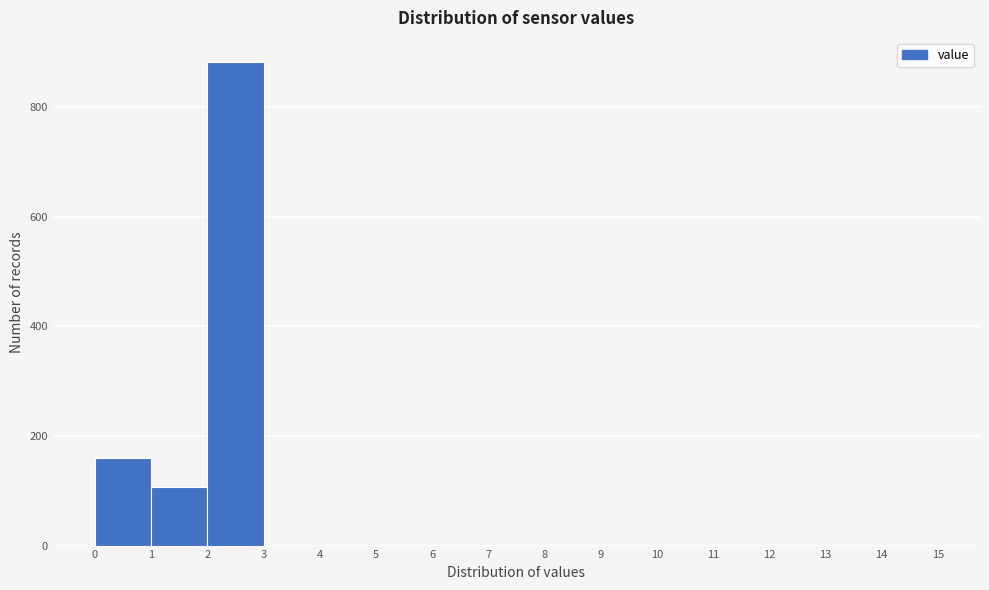

Which range on the x-axis has the tallest bar?

2 to 3